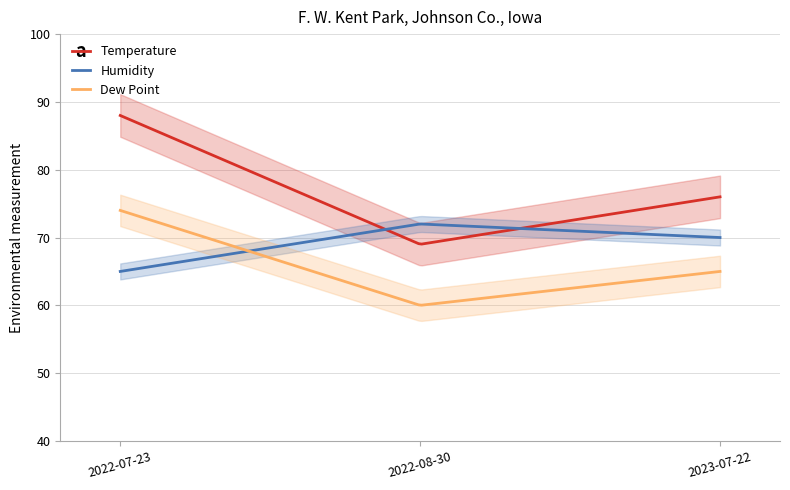

Which series has the largest total across all categories?

Temperature